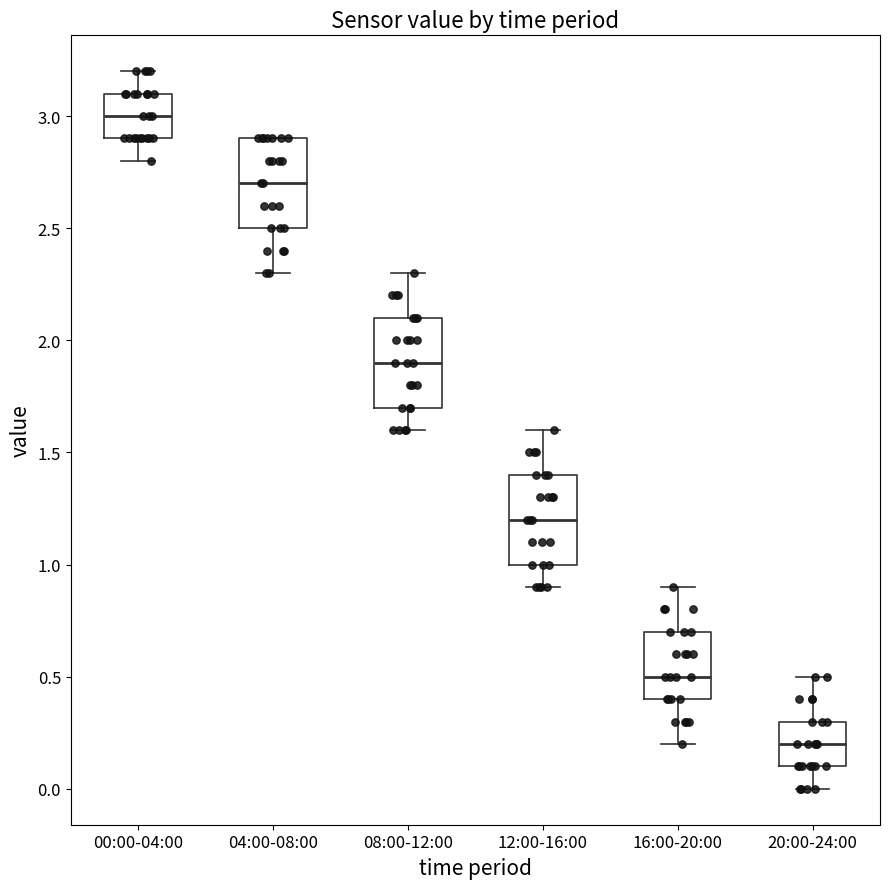

Where does the lower whisker of the box for 04:00-08:00 end on the y-axis? The values are not printed on the chart, so give them approximately, as read against the axis.

2.3